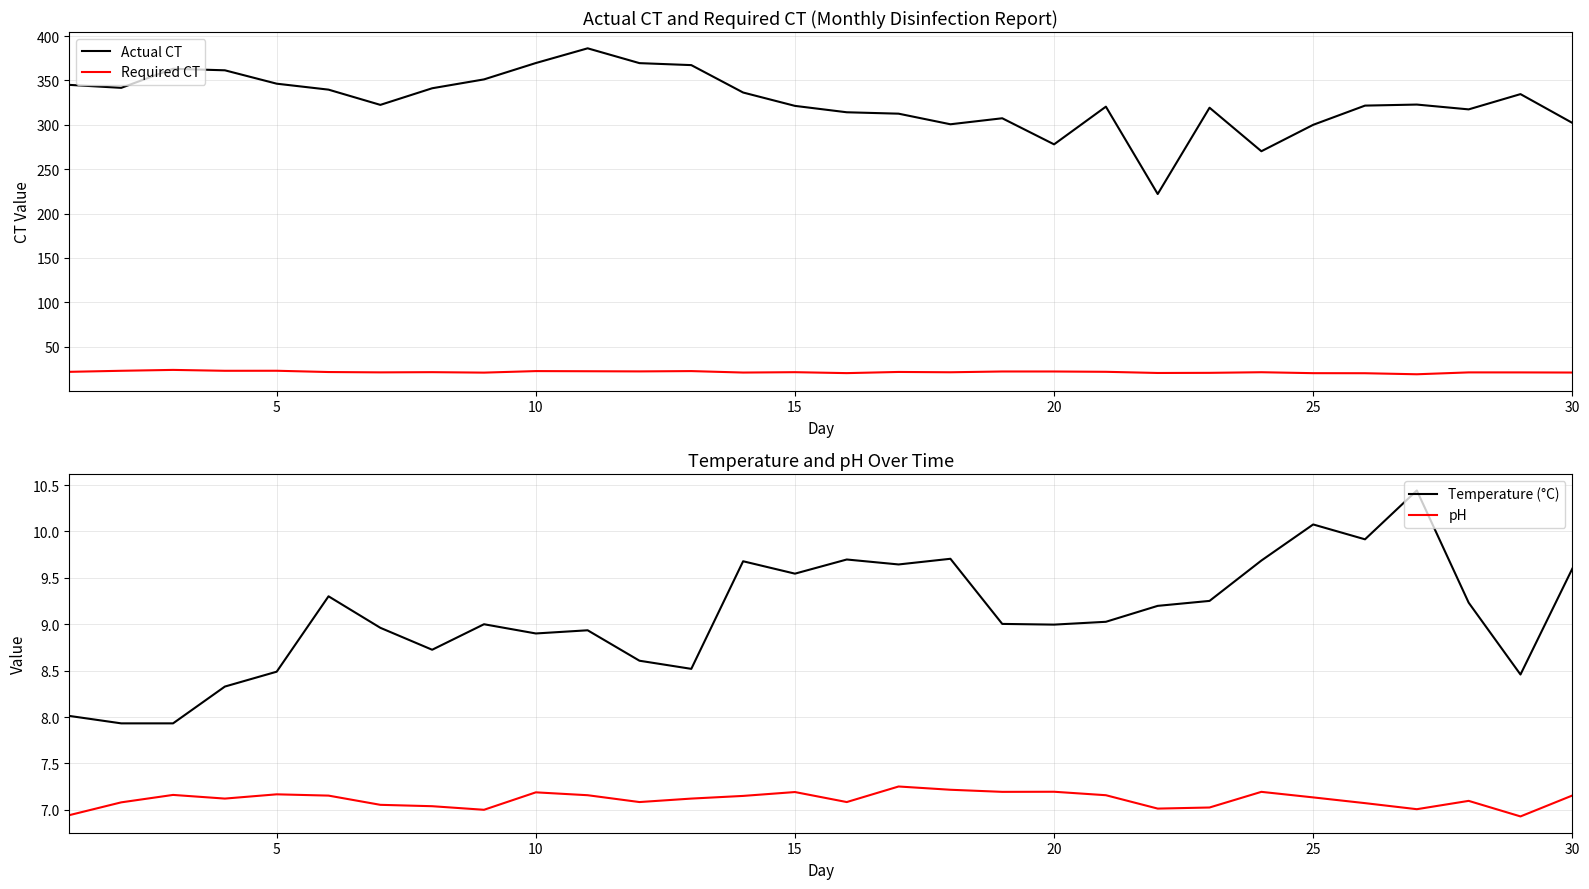

The value of Required CT at 25 is 20.2. True or false?

True